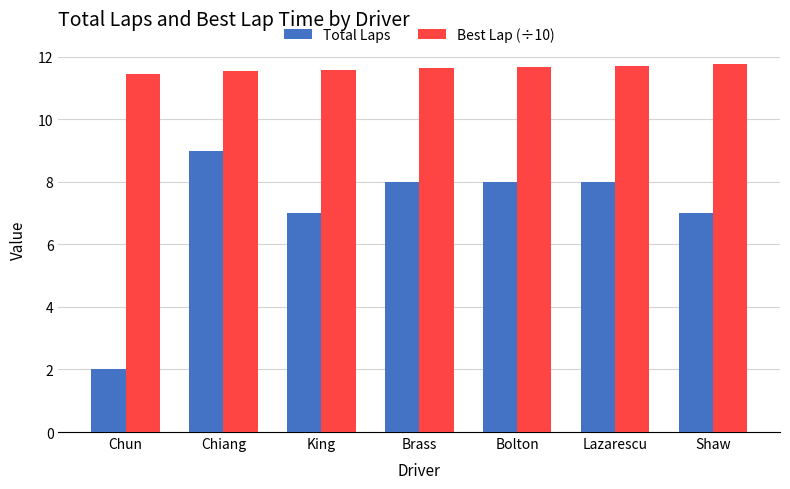

Between Chun and Brass, which series saw the biggest shift?

Total Laps